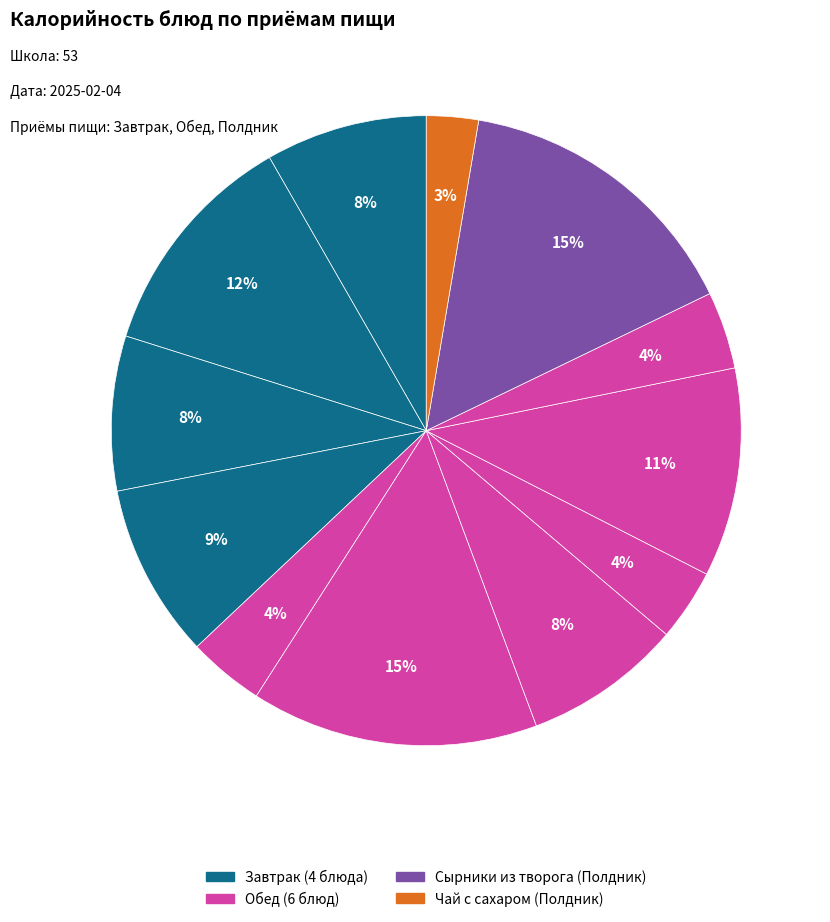

How many segments does this pie chart have?

12